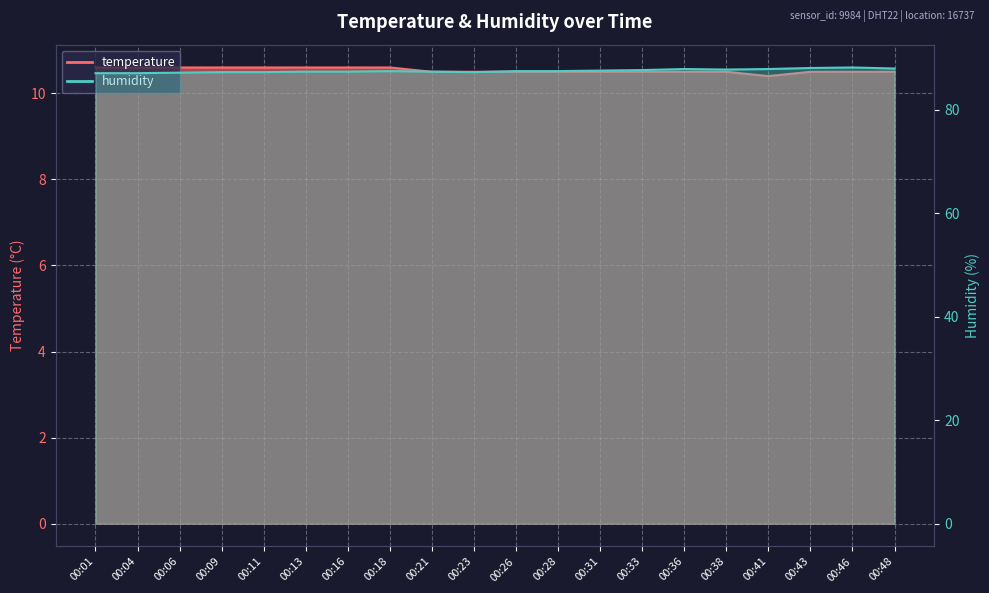

Which category has the highest value across all series?

00:46